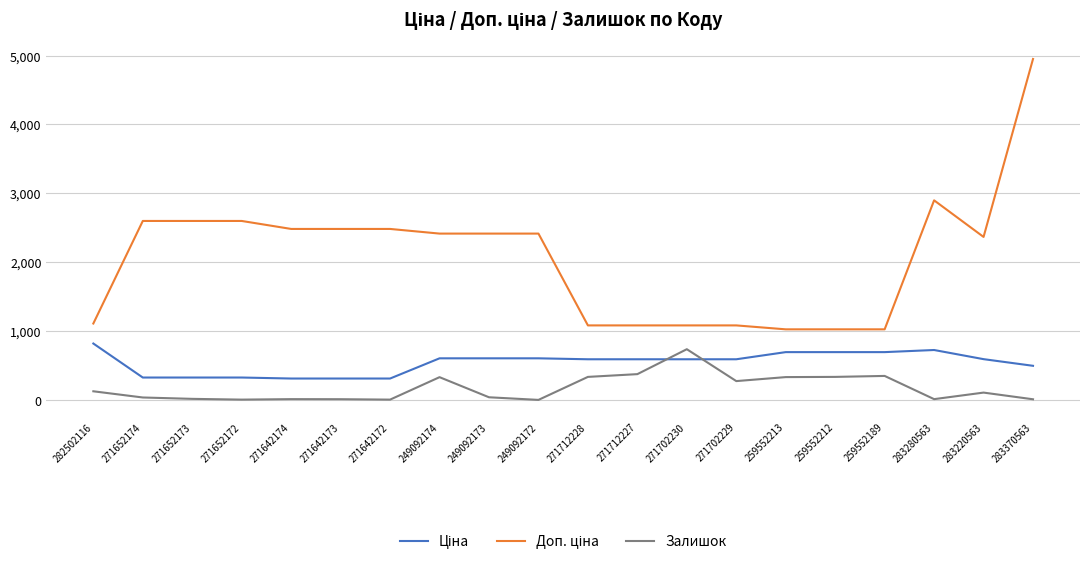

How many values in the Залишок series are below 106?

10